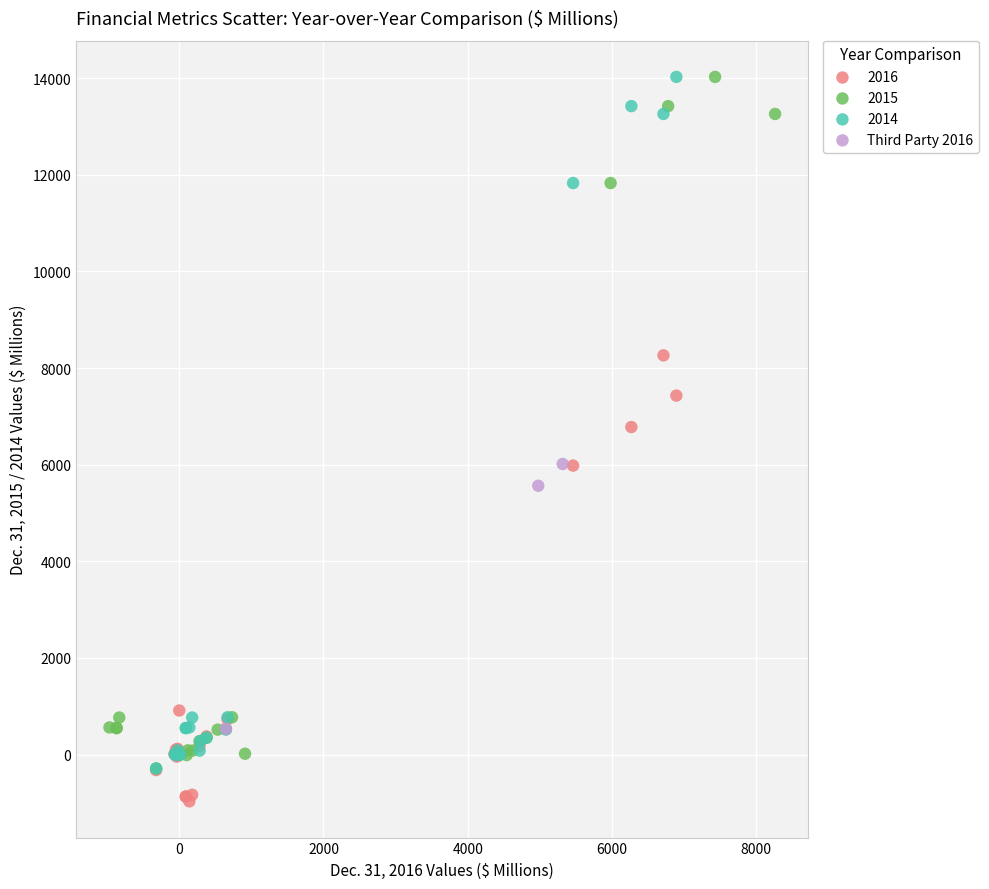

Which series contains the lowest Y value?

2016